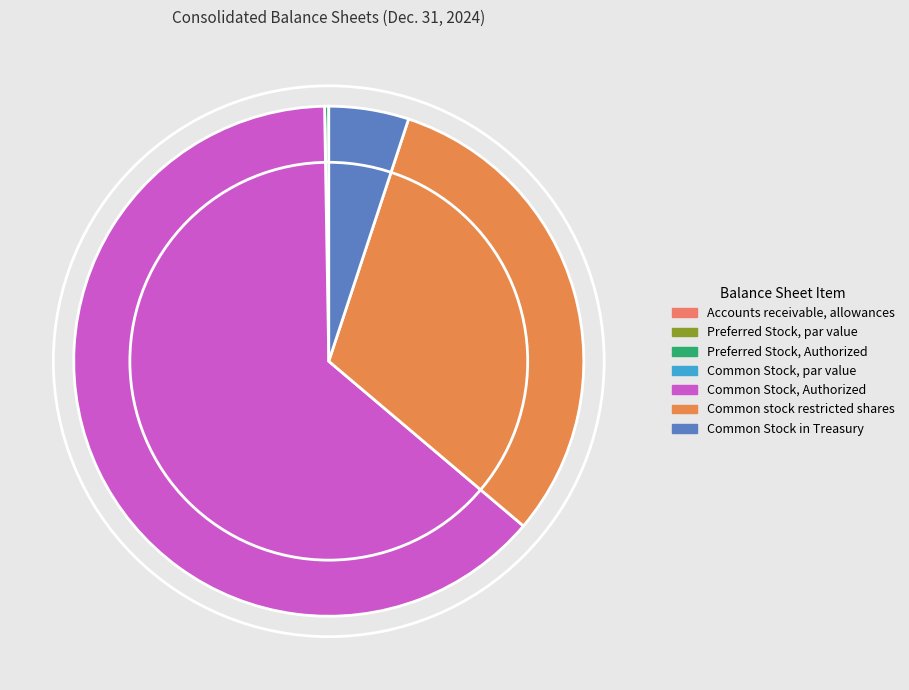

To the nearest percent, what is the combined percentage of Accounts receivable, allowances and Common Stock in Treasury?

5%